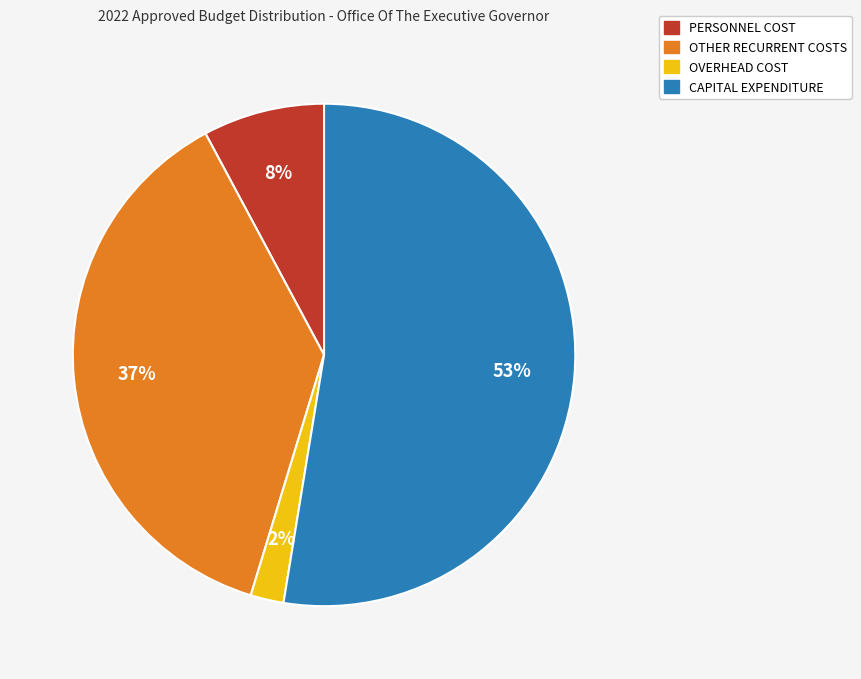

What percentage is the OTHER RECURRENT COSTS slice, to the nearest percent?

37%